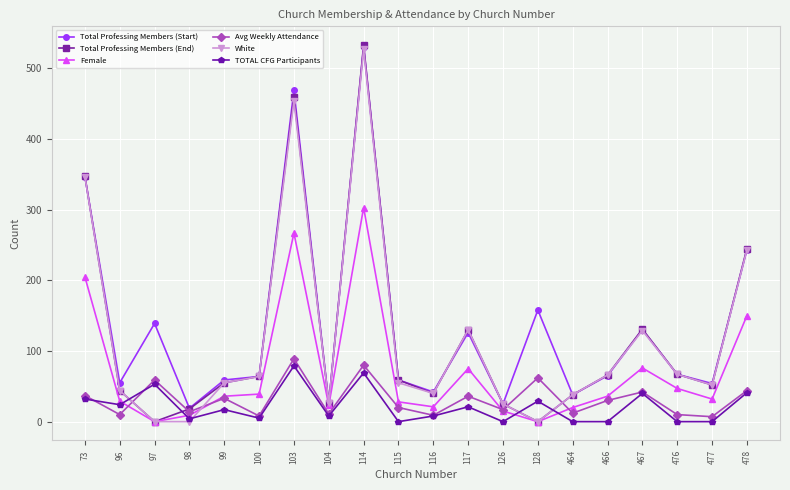

At which category does Total Professing Members (Start) reach its first local valley?

96